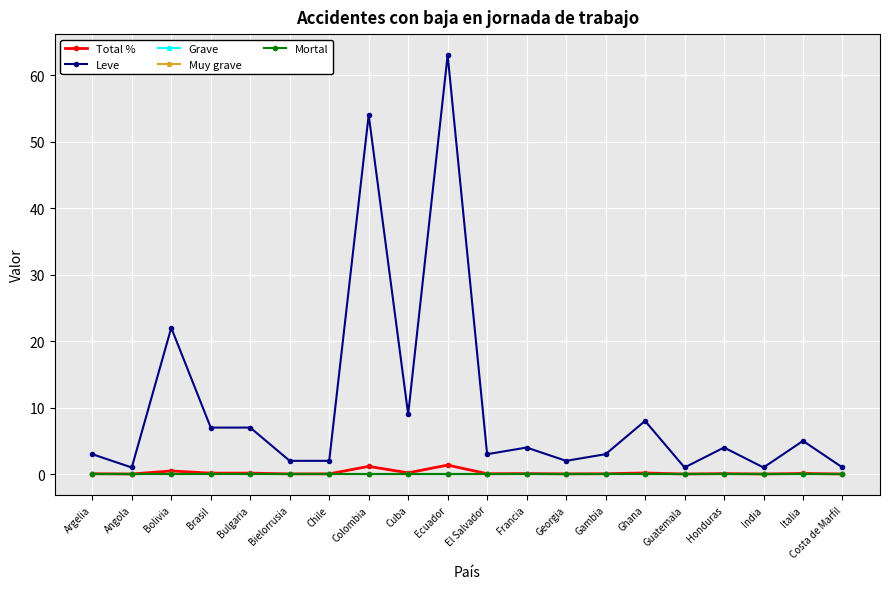

List the labels in order of Grave value, largest first.

Argelia, Angola, Bolivia, Brasil, Bulgaria, Bielorrusia, Chile, Colombia, Cuba, Ecuador, El Salvador, Francia, Georgia, Gambia, Ghana, Guatemala, Honduras, India, Italia, Costa de Marfil